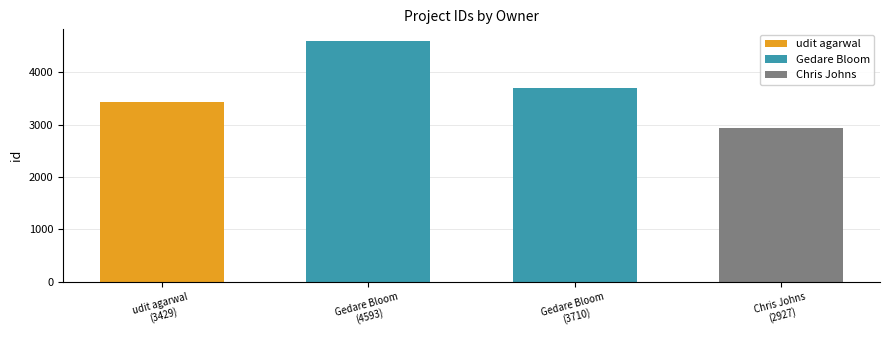

What is the change in value from Gedare Bloom to Chris Johns?

-783